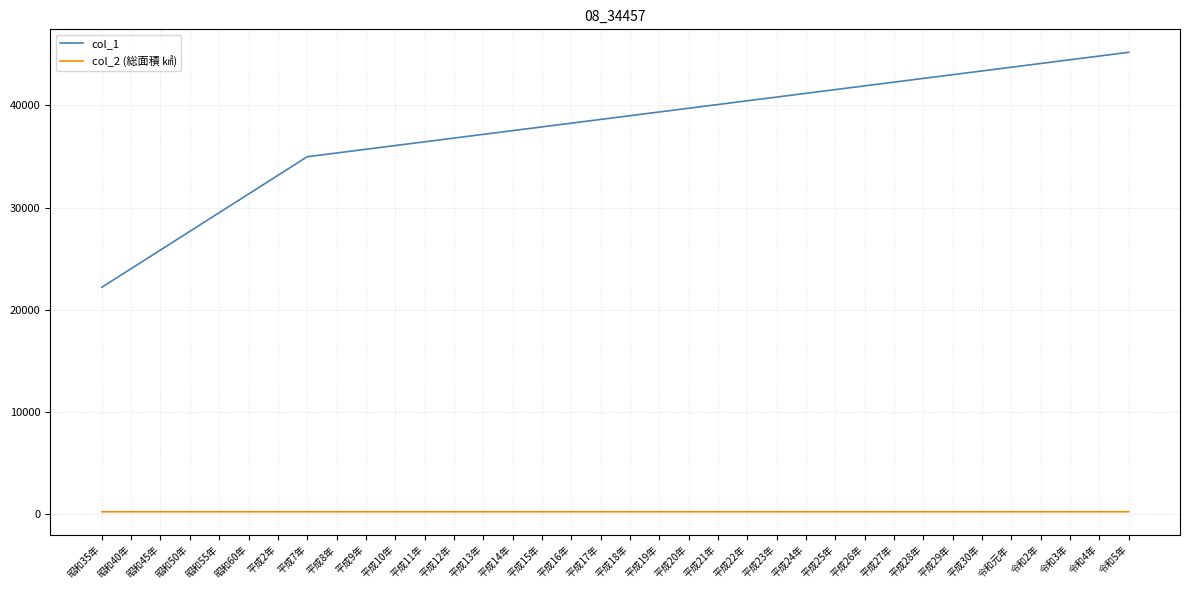

What is the sum of all col_2 (総面積 ㎢) values?

7503.2